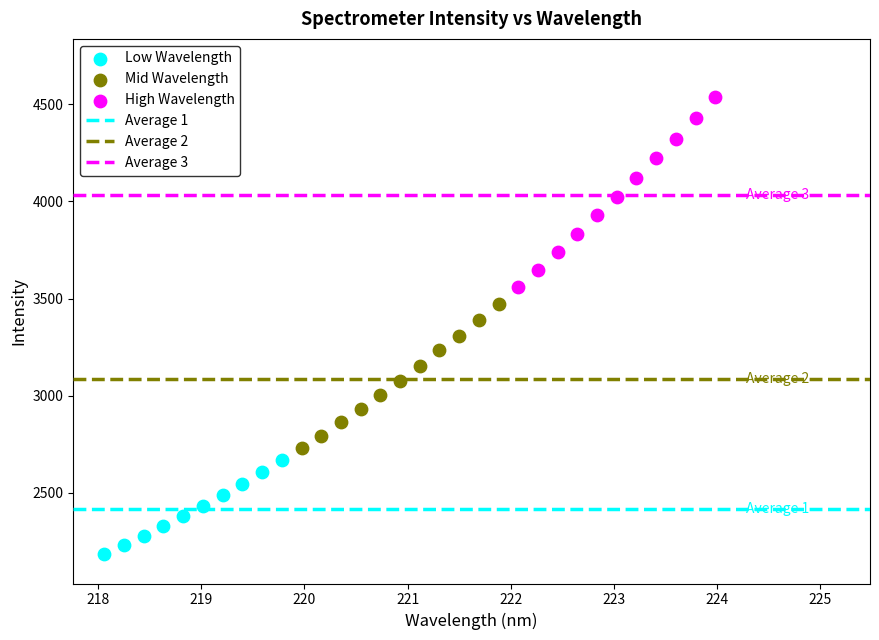

Which series contains the lowest Y value?

Low Wavelength